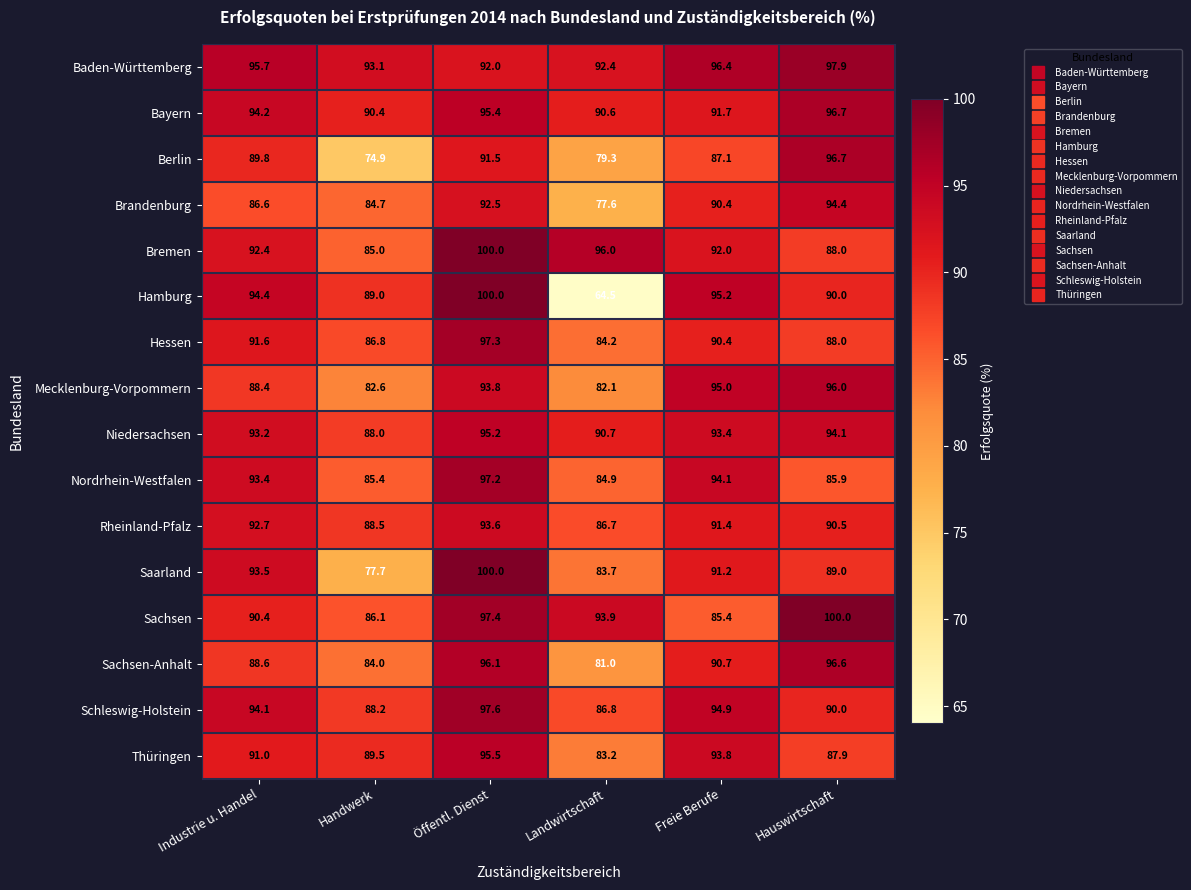

Is it true that Hamburg equals 89.0 at Handwerk?

True